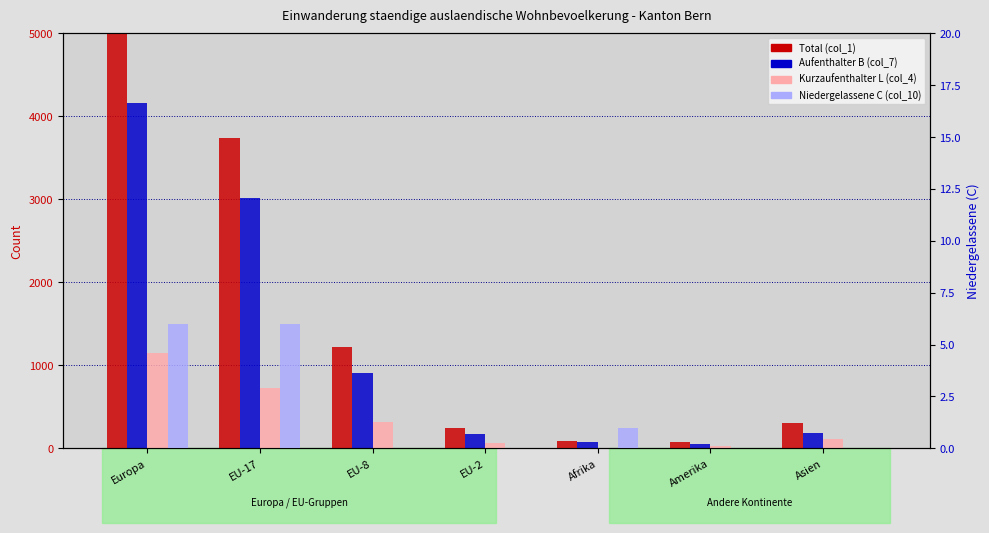

What is the approximate value of Total (col_1) at EU-8?

1217